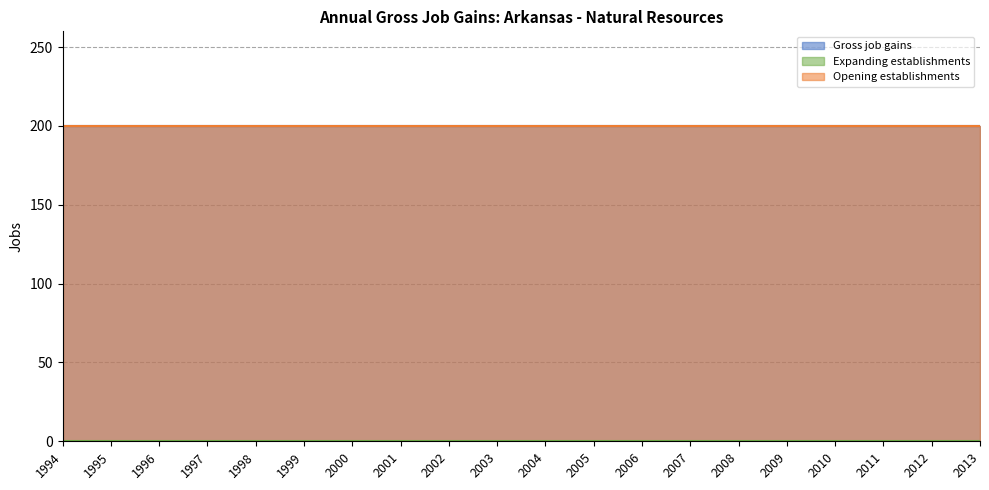

True or false: Gross job gains and Expanding establishments cross at least once.

False